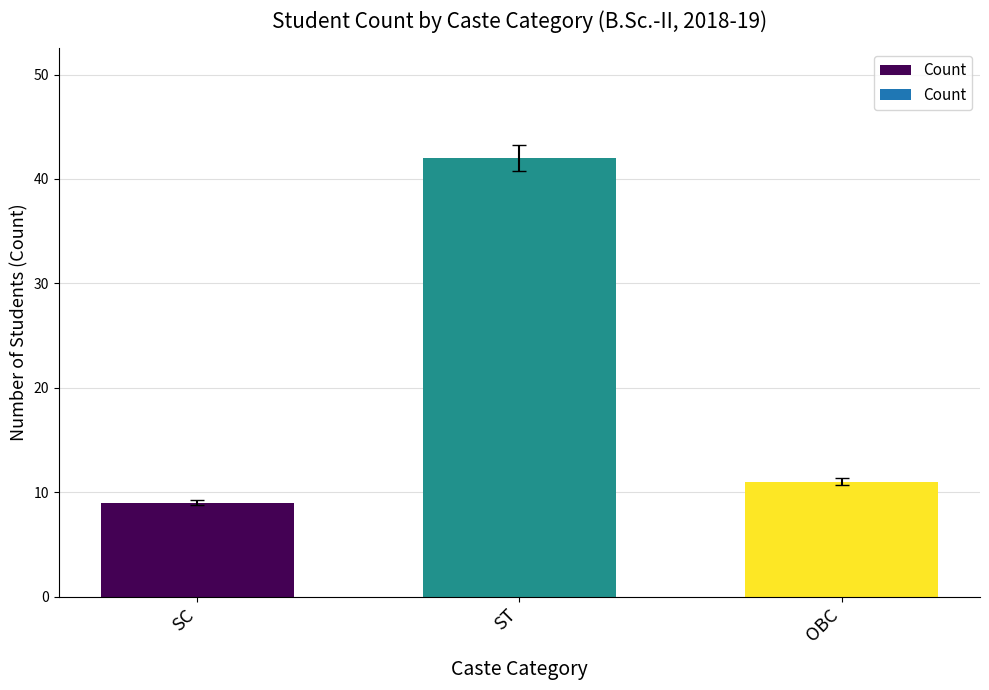

What is the ratio of the value at OBC to the value at SC?

1.2